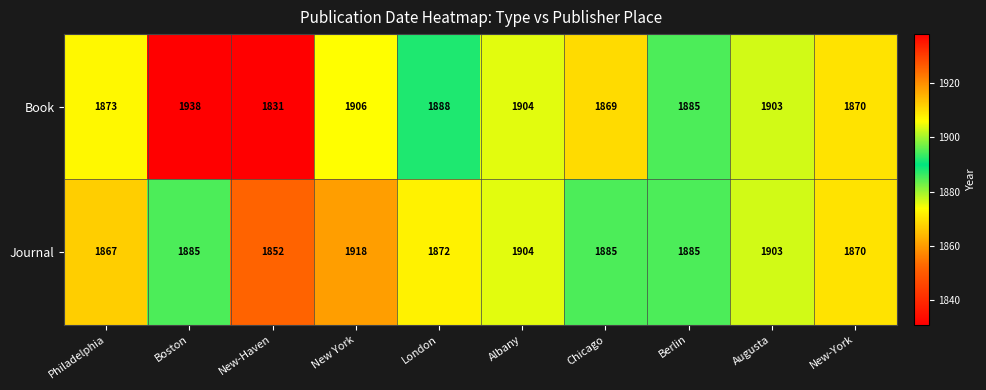

Reading left to right, list all the values displayed in this chart.

Book: Philadelphia=1873	Boston=1938	New-Haven=1831	New York=1906	London=1888	Albany=1904	Chicago=1869	Berlin=1885	Augusta=1903	New-York=1870
Journal: Philadelphia=1867	Boston=1885	New-Haven=1852	New York=1918	London=1872	Albany=1904	Chicago=1885	Berlin=1885	Augusta=1903	New-York=1870